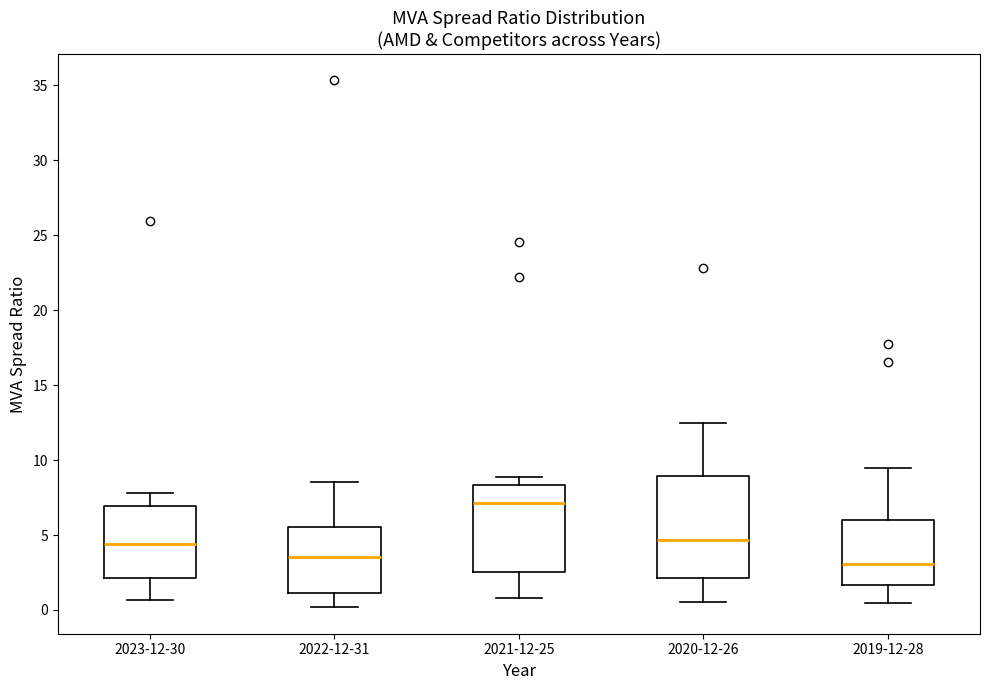

Where is the lower edge of the box for 2019-12-28 on the y-axis? The values are not printed on the chart, so give them approximately, as read against the axis.

1.5